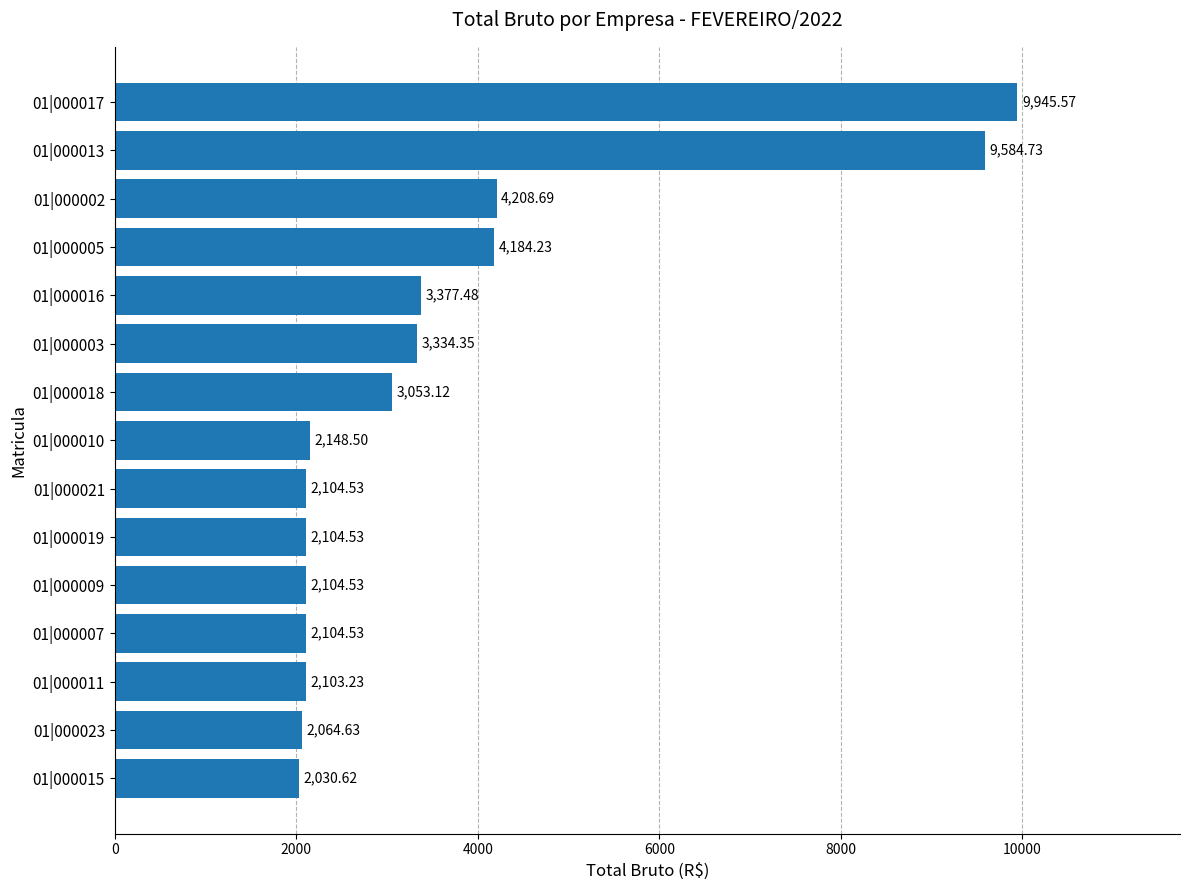

What is the sum of the values at 01|000021 and 01|000010?

4253.0